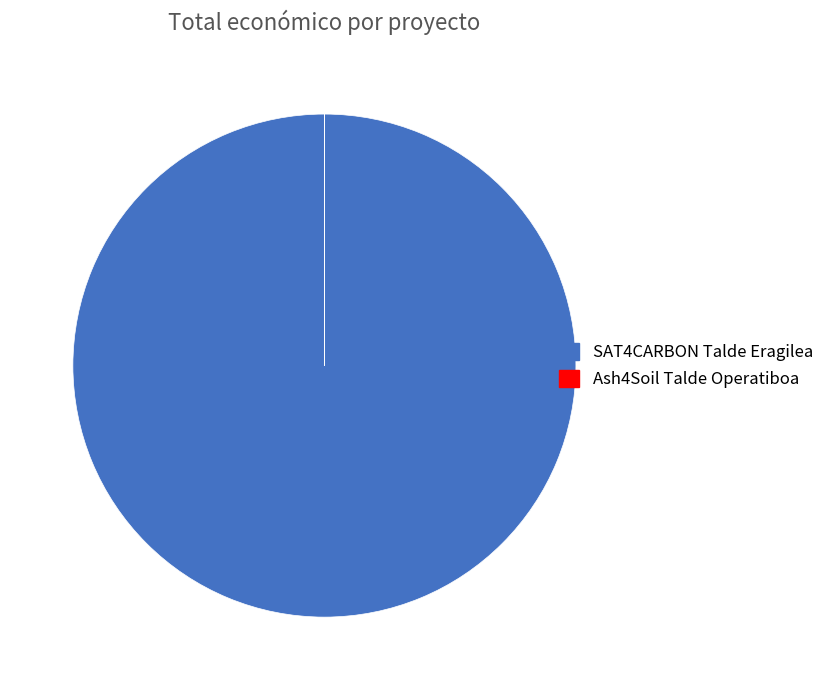

What is the largest slice in the pie chart?

SAT4CARBON Talde Eragilea